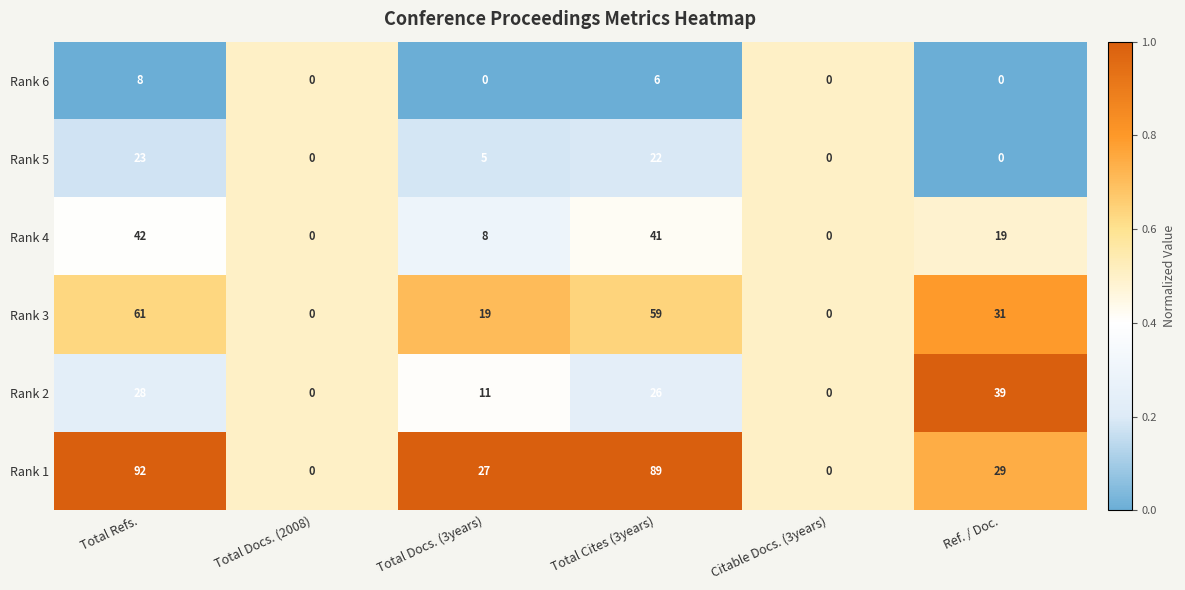

The Rank 2 series shows 26 at Total Cites (3years). True or false?

True